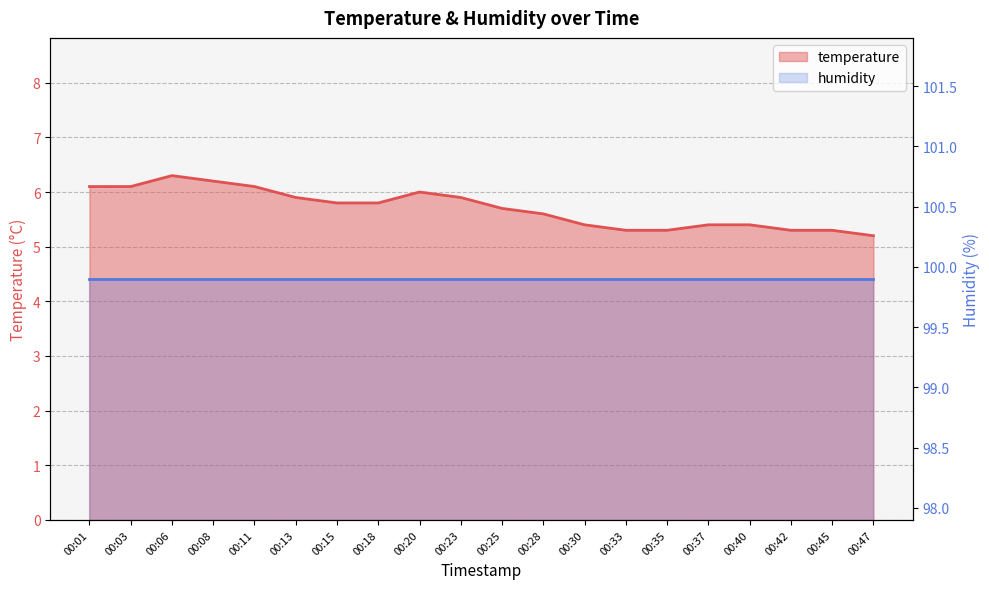

Reading left to right, extract all data points from this chart.

00:01=6.1	00:03=6.1	00:06=6.3	00:08=6.2	00:11=6.1	00:13=5.9	00:15=5.8	00:18=5.8	00:20=6.0	00:23=5.9	00:25=5.7	00:28=5.6	00:30=5.4	00:33=5.3	00:35=5.3	00:37=5.4	00:40=5.4	00:42=5.3	00:45=5.3	00:47=5.2